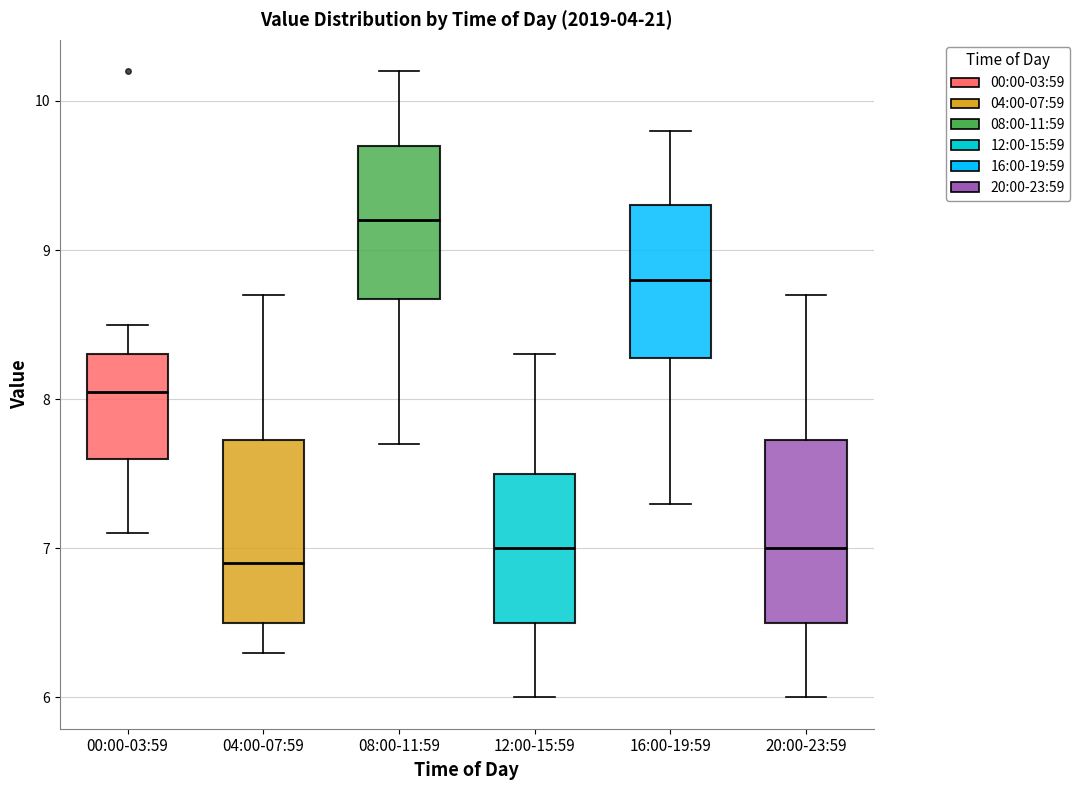

Where is the lower edge of the box for 04:00-07:59 on the y-axis? The values are not printed on the chart, so give them approximately, as read against the axis.

6.5